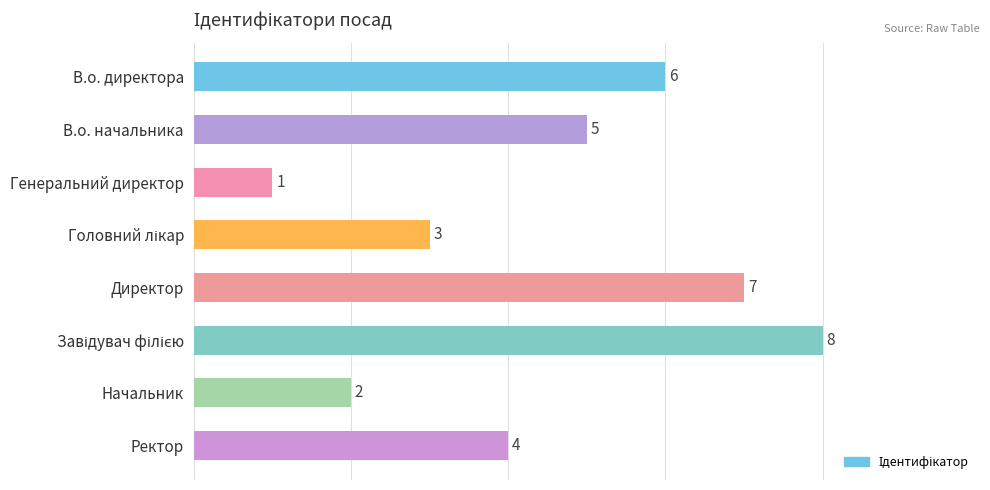

What is the change in value from В.о. начальника to Генеральний директор?

-4